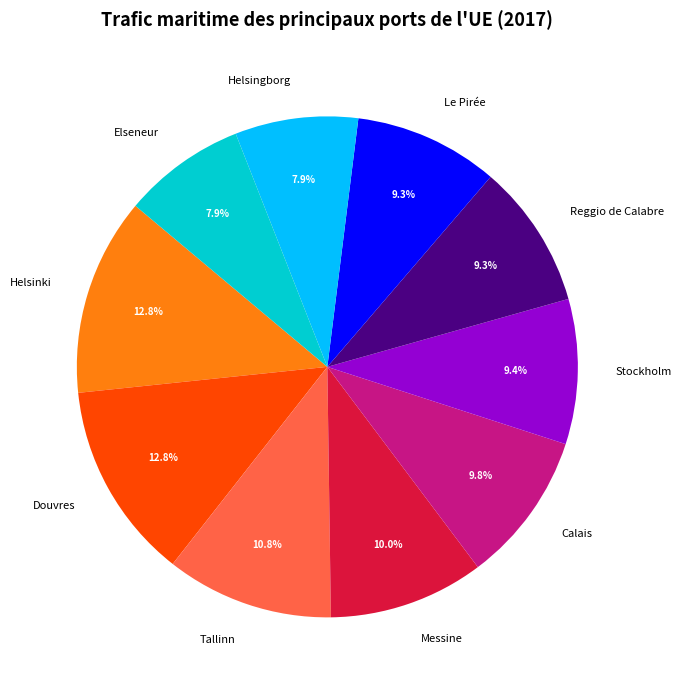

The Tallinn slice represents 11% of the pie. True or false?

True